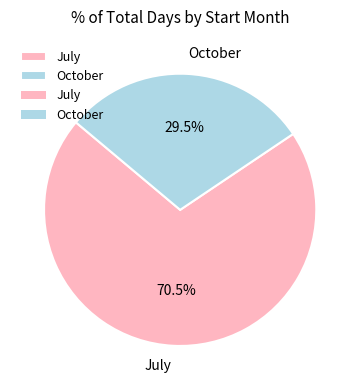

Approximately how many times larger is the value at July compared to October?

2.4